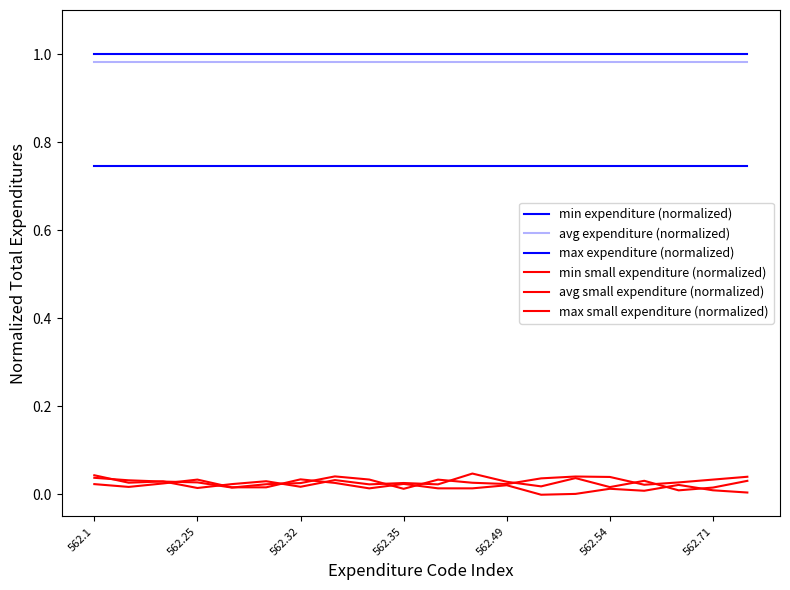

Is this an area chart (filled region under the line)?

No